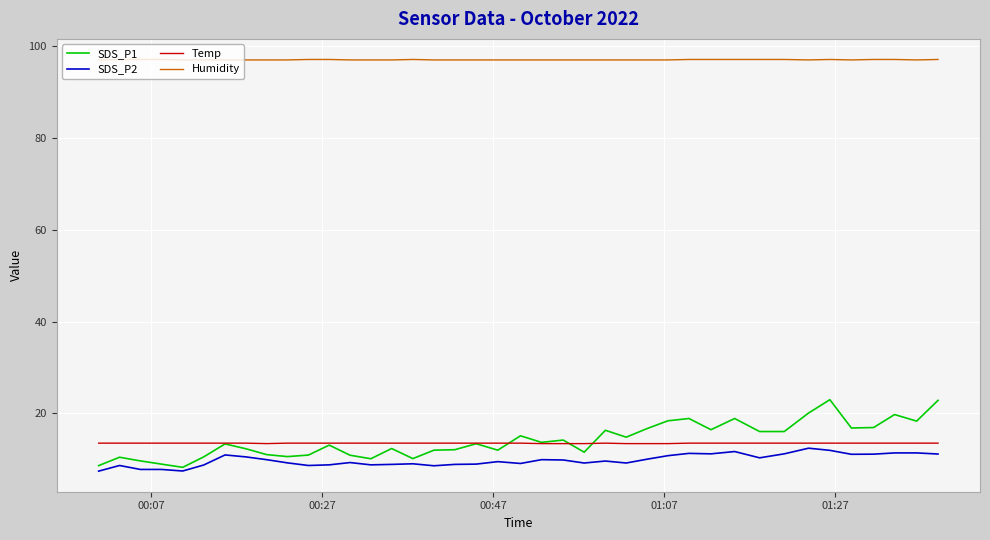

True or false: Humidity and Temp cross at least once.

False